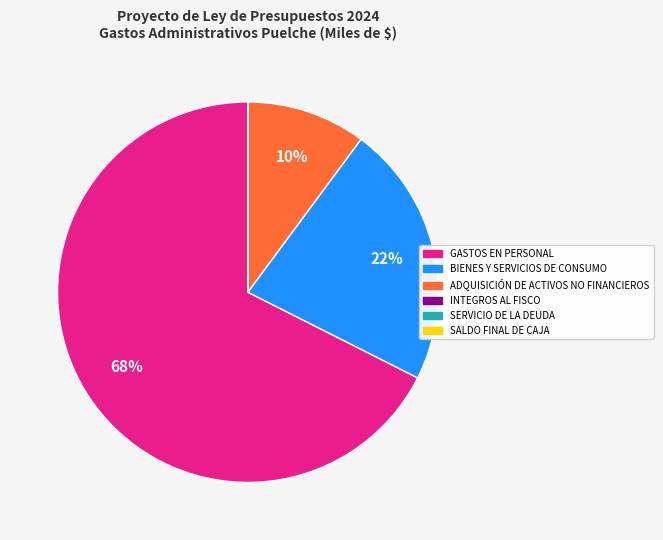

Does any single category account for the majority?

Yes